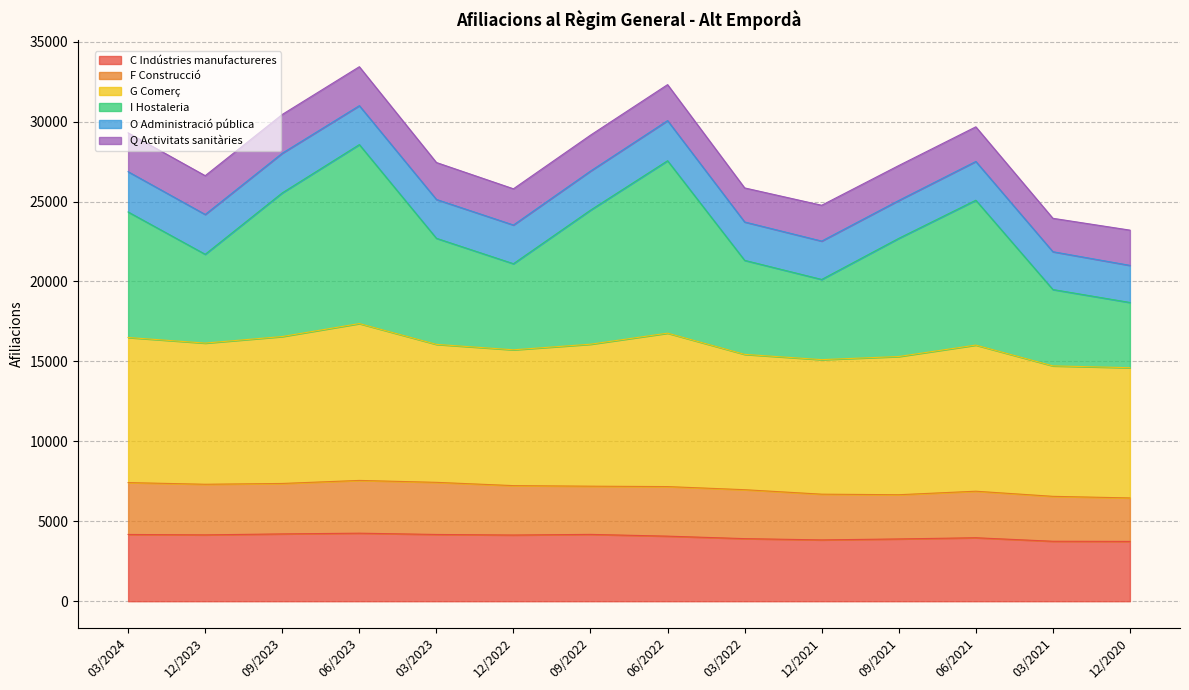

What is the minimum value for C Indústries manufactureres?

3740